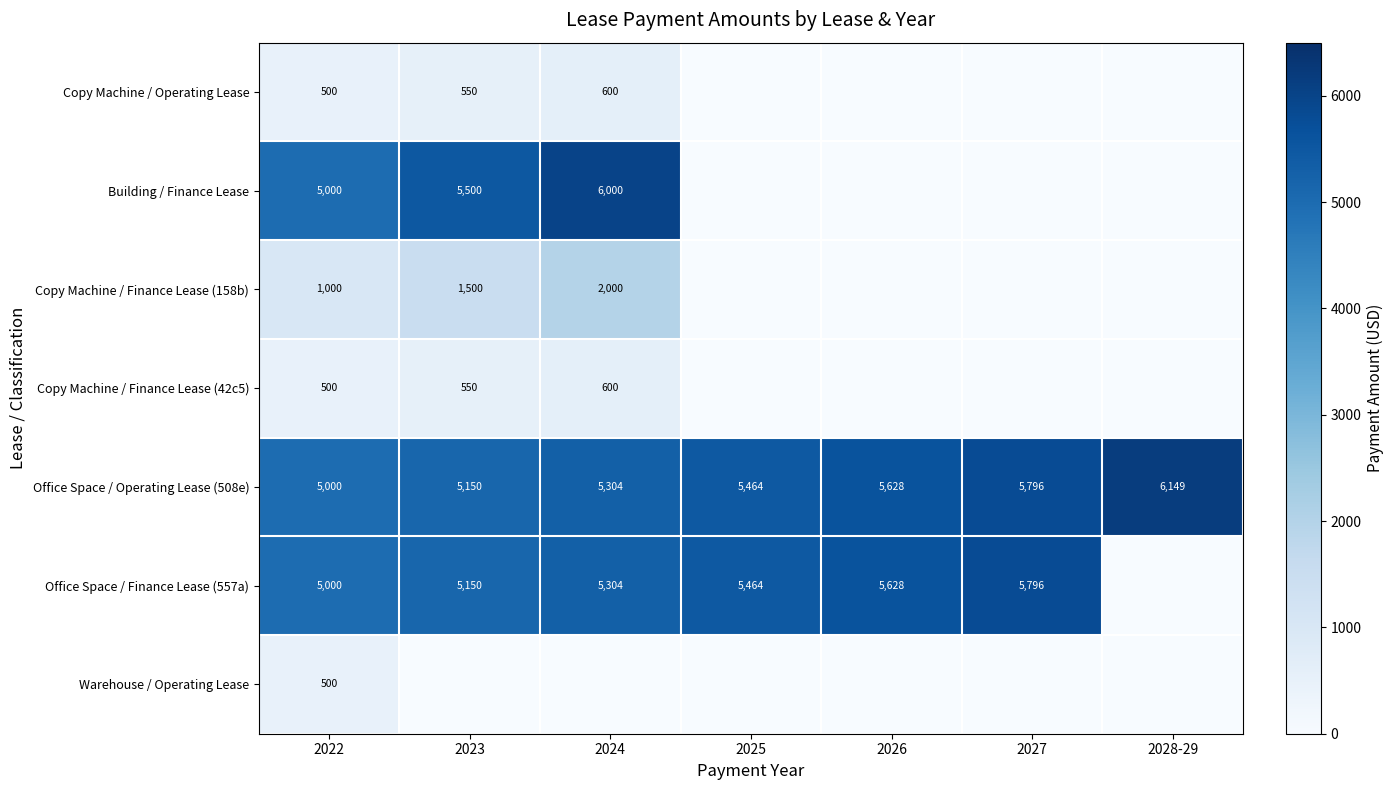

True or false: Copy Machine / Finance Lease (158b) has a value of 1000 at 2022.

True